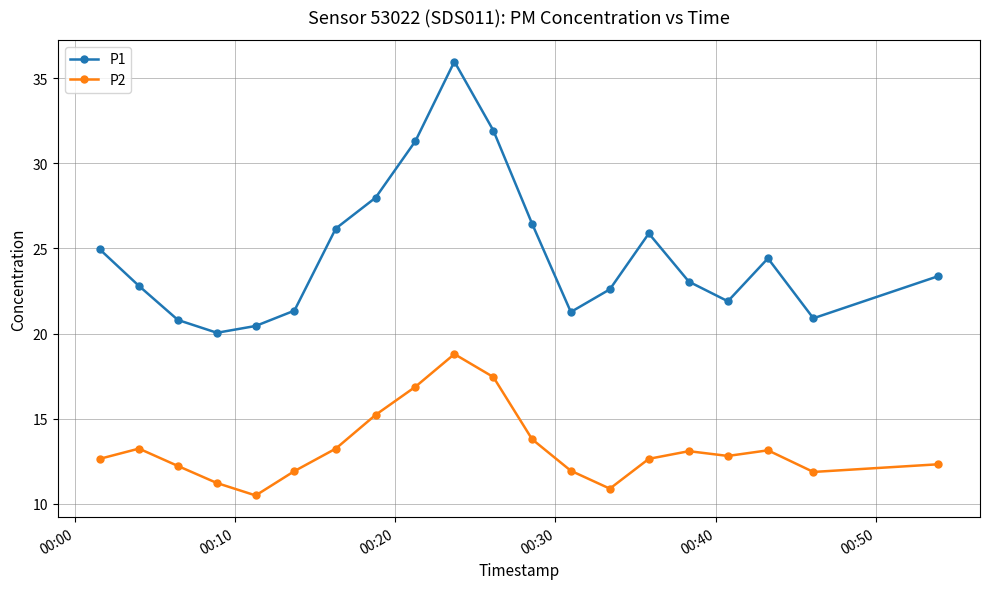

Rank the series by their average value, from highest to lowest.

P1, P2